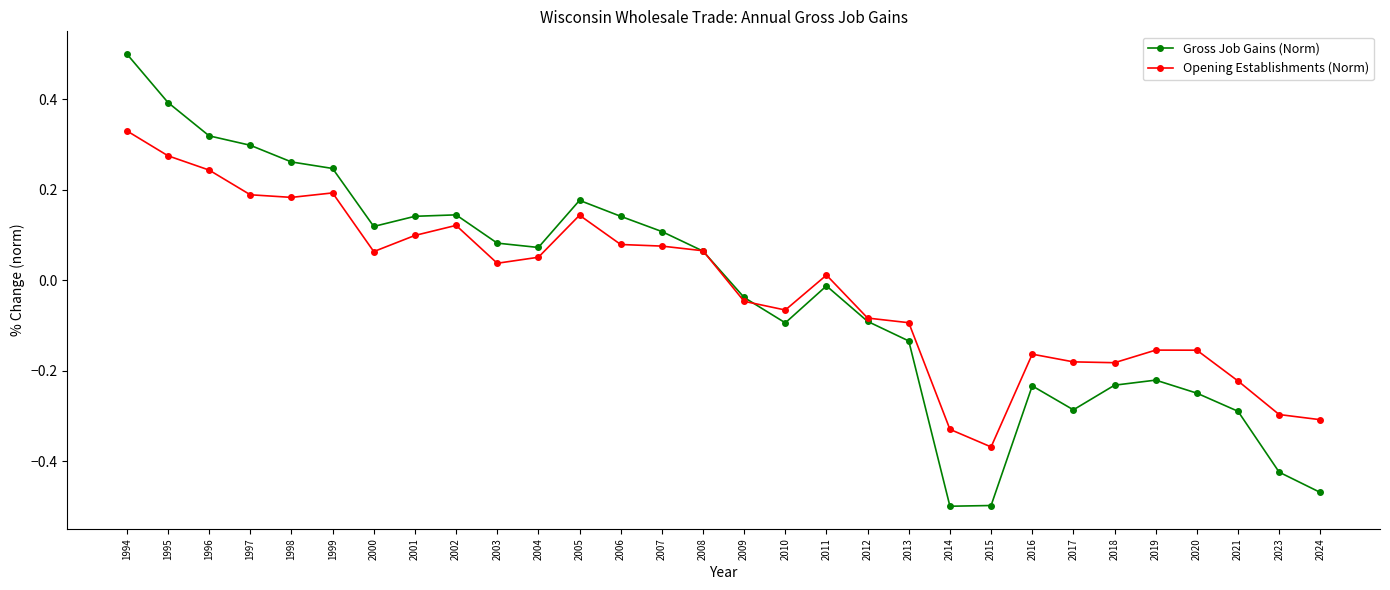

In Opening Establishments (Norm), how many points are lower than both neighbors (excluding endpoints)?

6